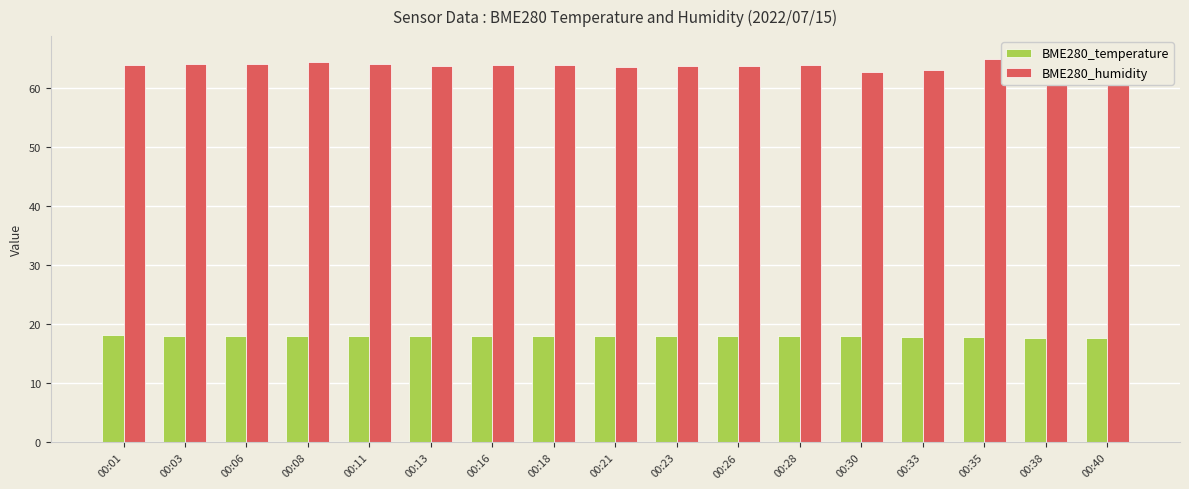

The value of BME280_temperature at 00:11 is 29.0. True or false?

False